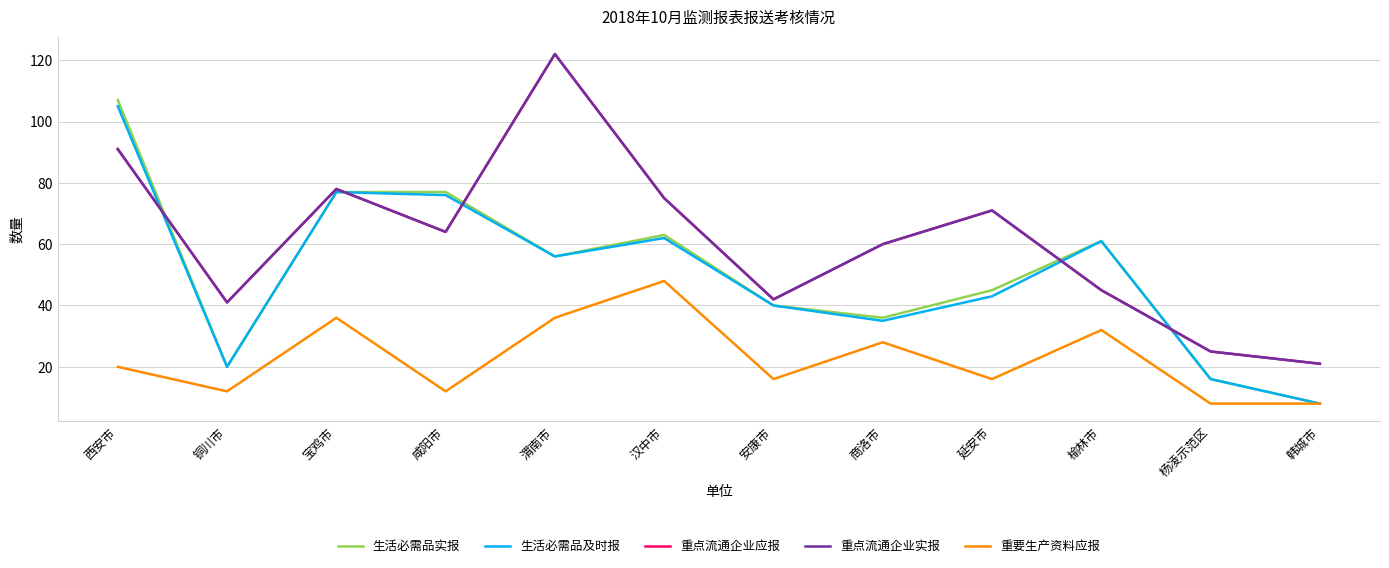

How many lines are shown in the chart?

5